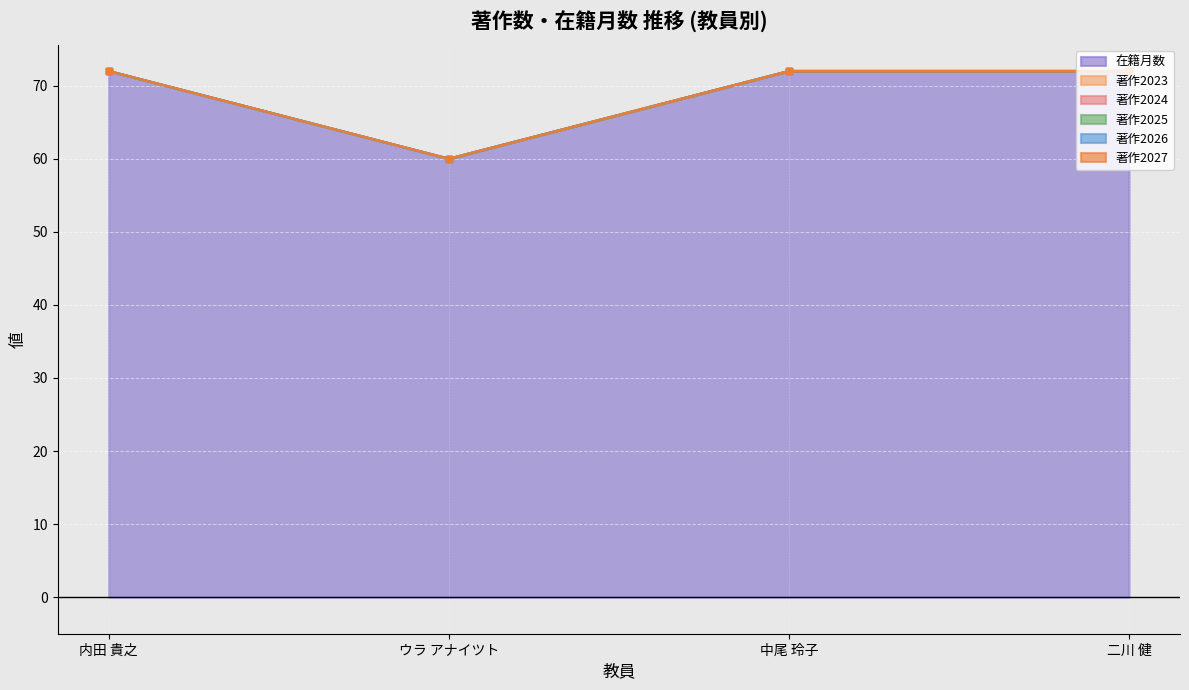

True or false: 著作2026 and 著作2025 intersect in this chart.

False